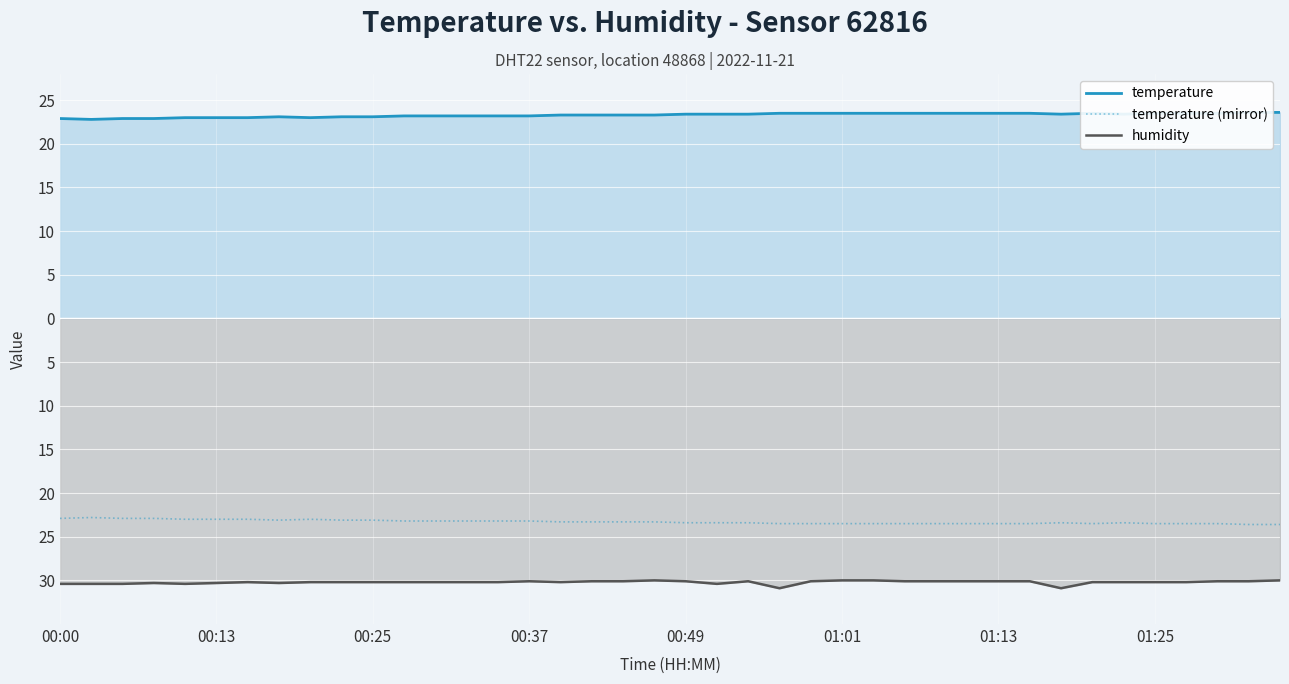

In temperature (mirror), how many points are lower than both neighbors (excluding endpoints)?

2